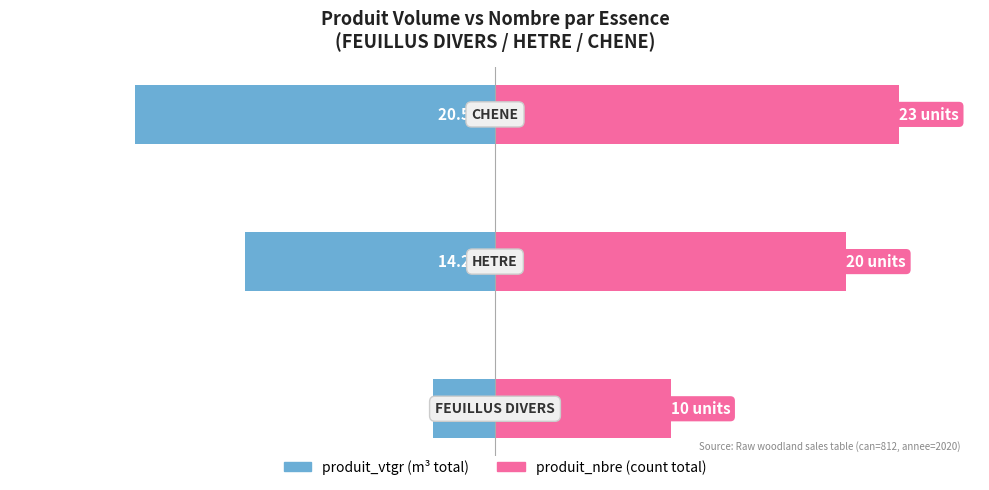

Rank the categories by produit_vtgr (m³) value from lowest to highest.

2, 1, 0